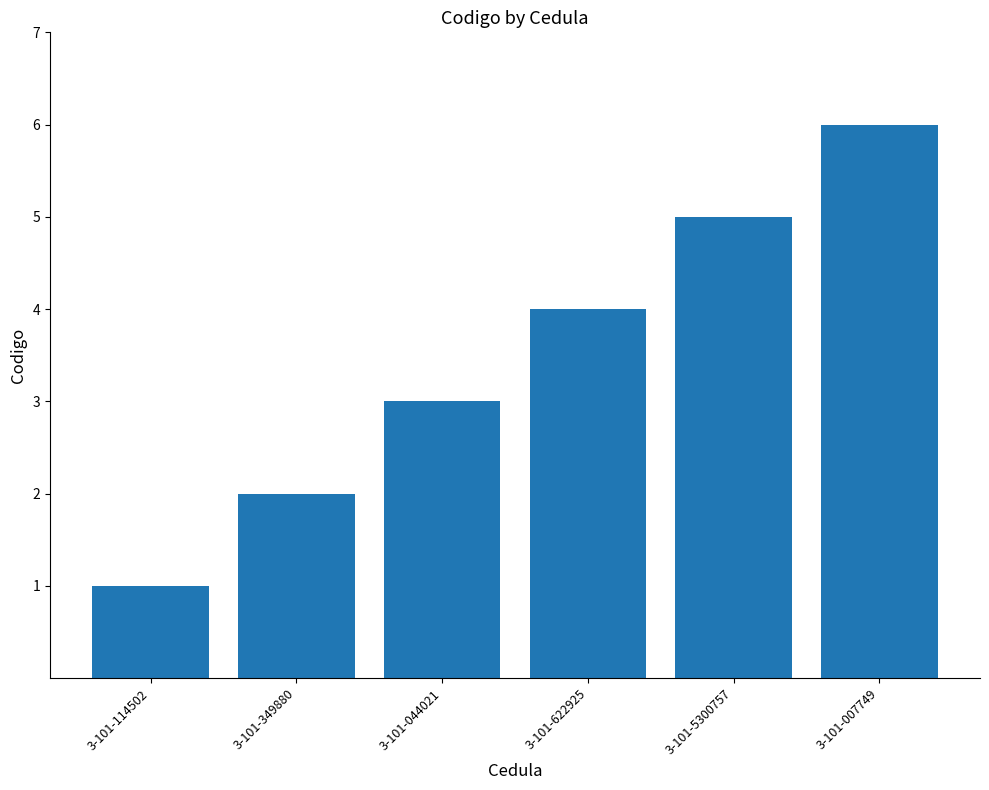

What is the label of the 1st bar from the left?

3-101-114502